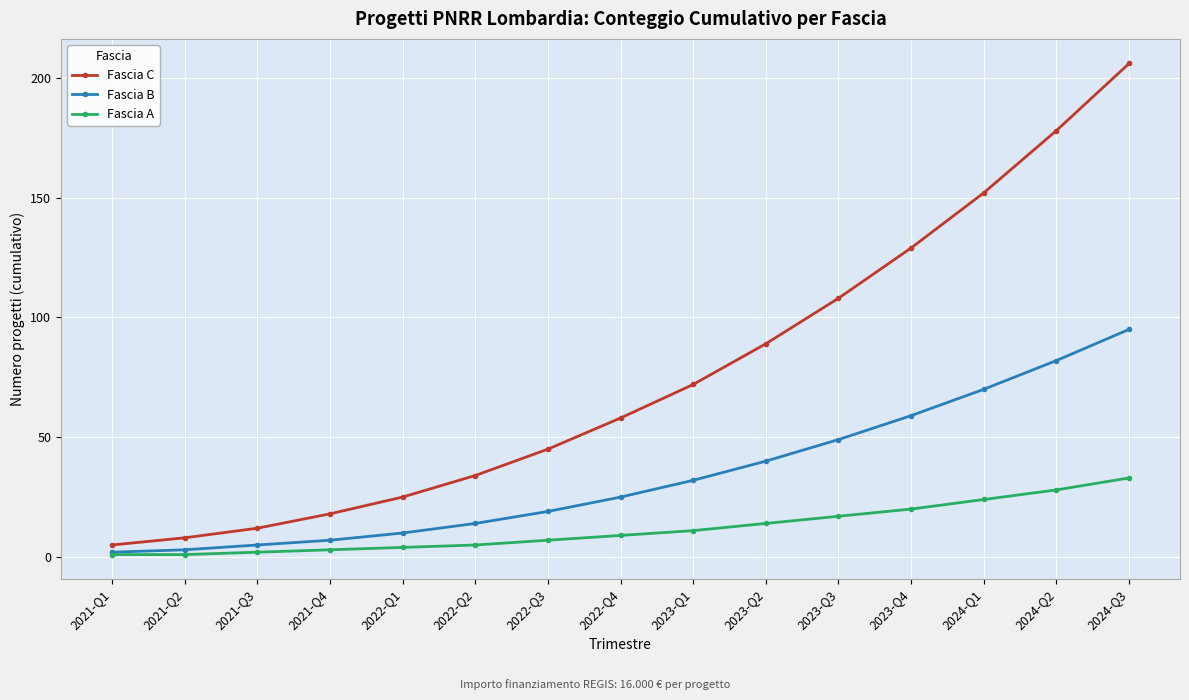

List the series in order of their overall mean, lowest first.

Fascia A, Fascia B, Fascia C